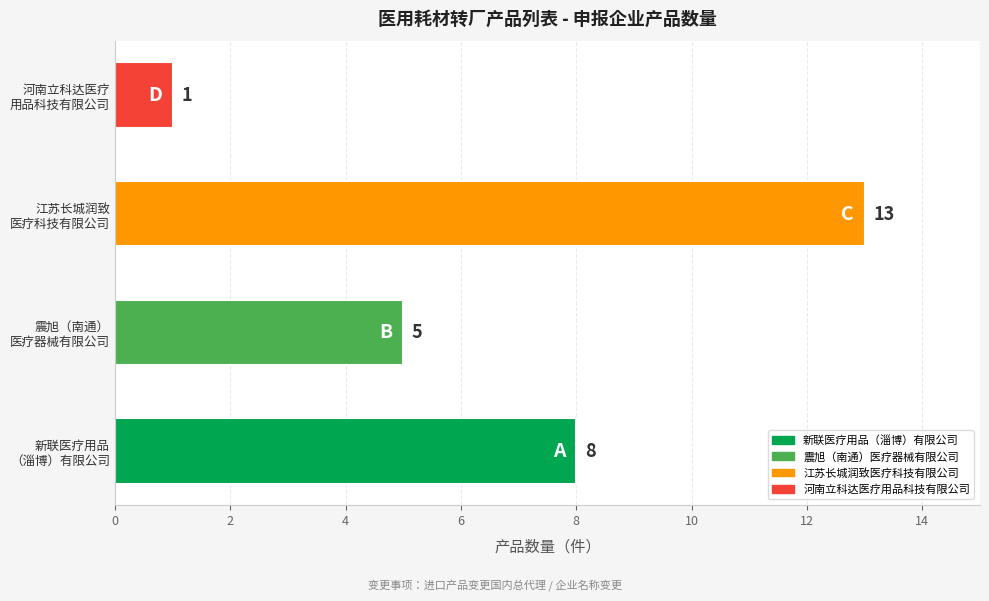

Rank the categories by value from lowest to highest.

河南立科达医疗
用品科技有限公司, 震旭（南通）
医疗器械有限公司, 新联医疗用品
（淄博）有限公司, 江苏长城润致
医疗科技有限公司